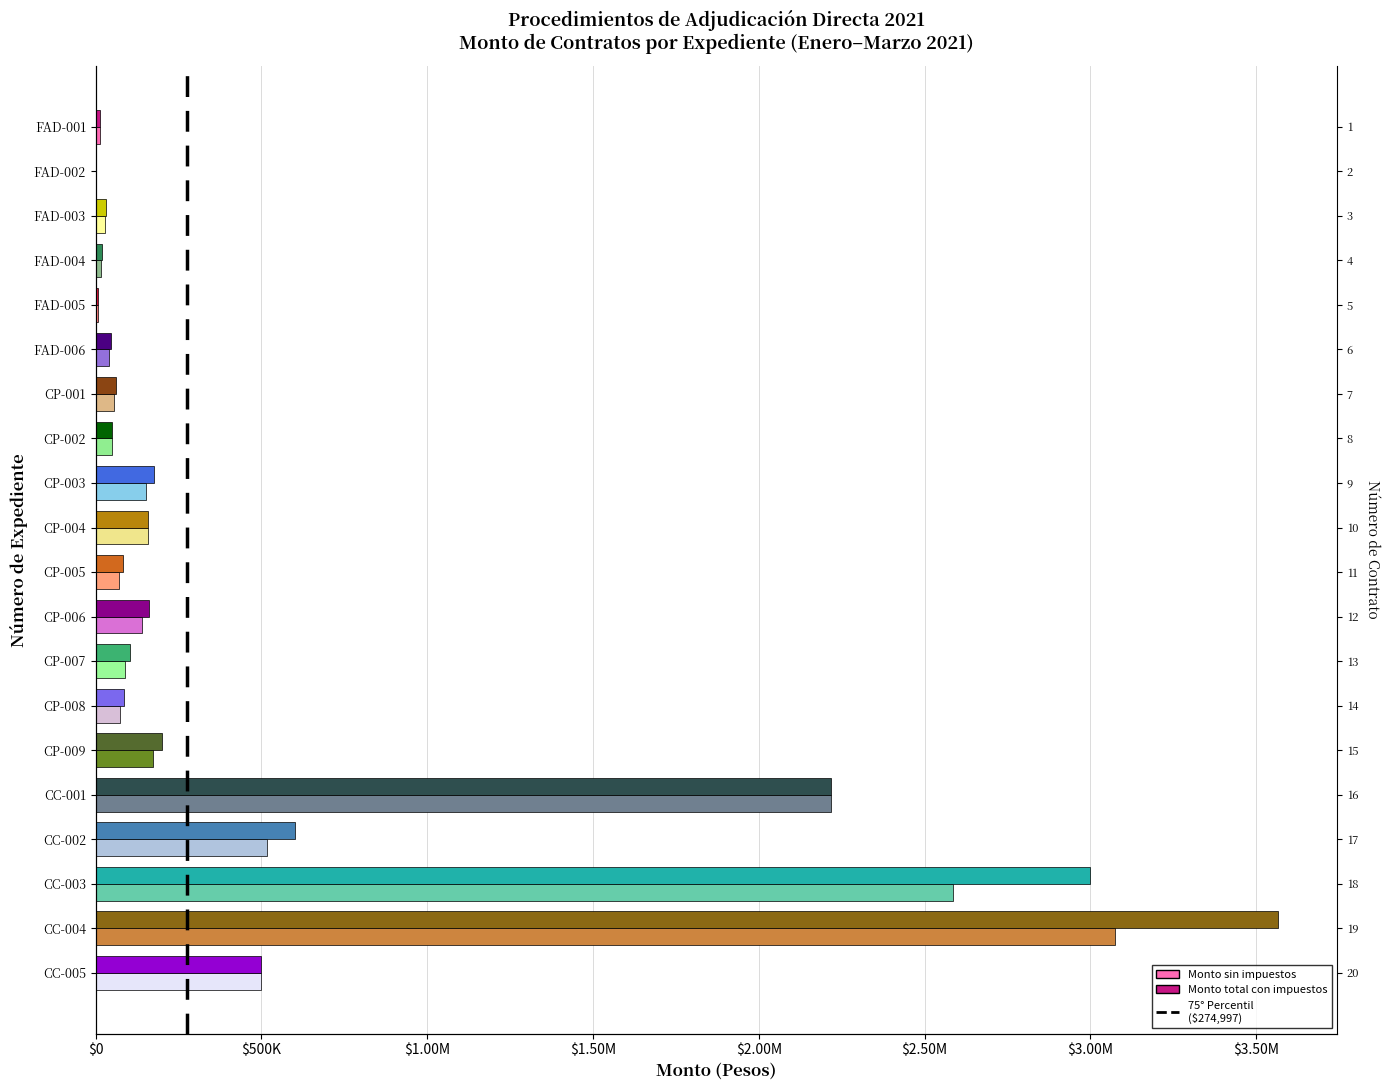

How many bars are there in each group?

2